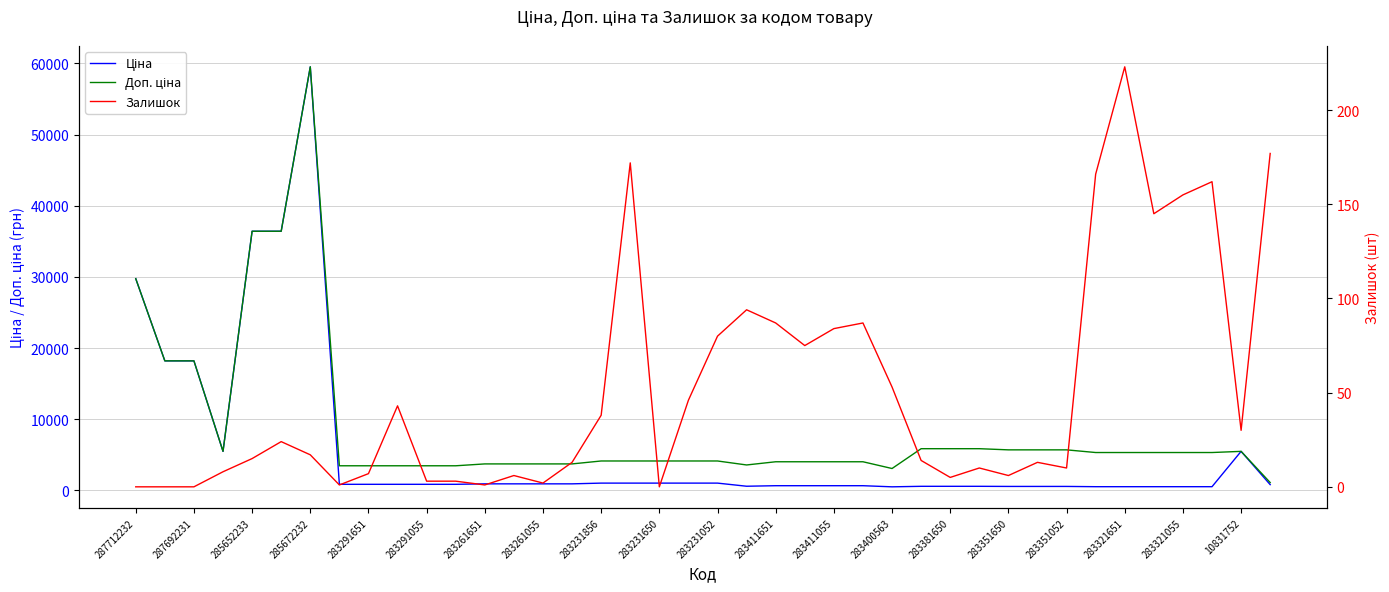

Is the value of Залишок at 38 greater than the value of Ціна at 283261055?

No